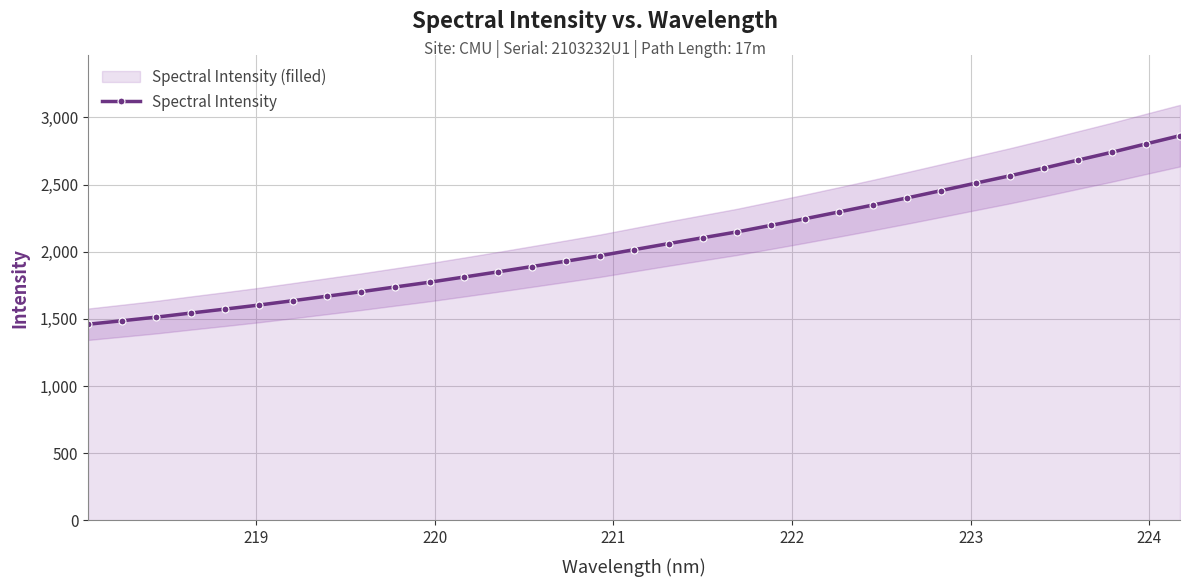

What is the minimum value for Spectral Intensity?

1460.2